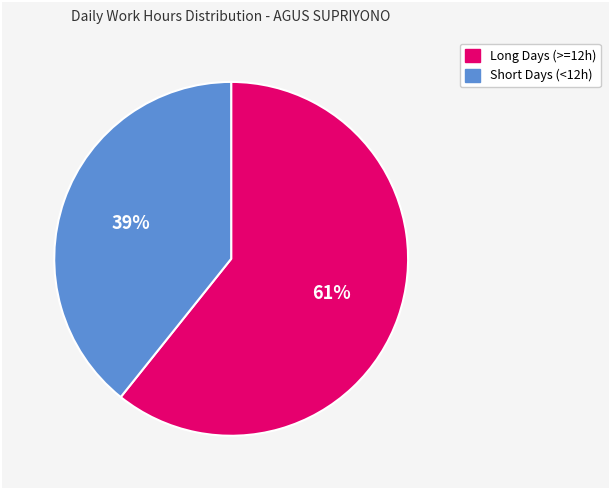

To the nearest percent, what is the average slice percentage?

50%